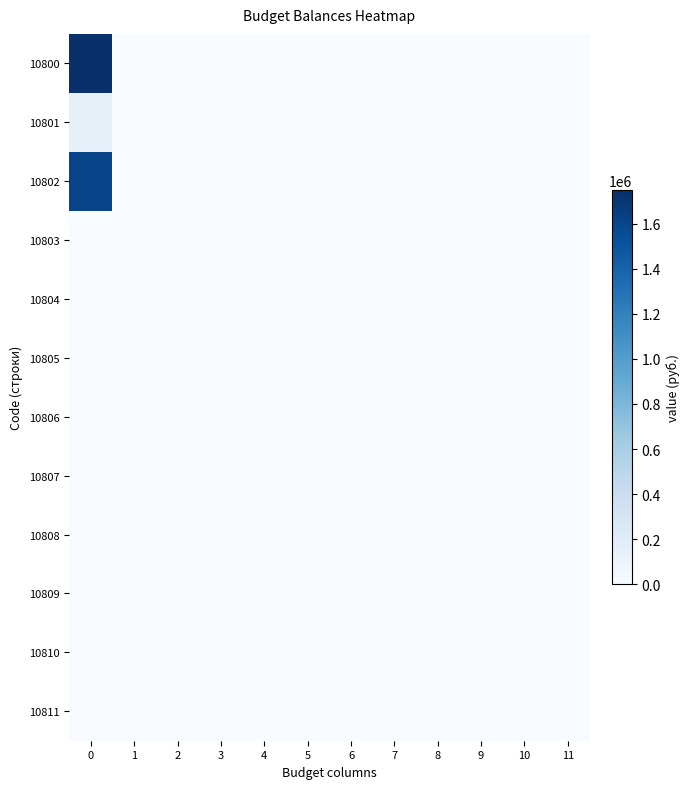

Which series has the largest total across all categories?

10800